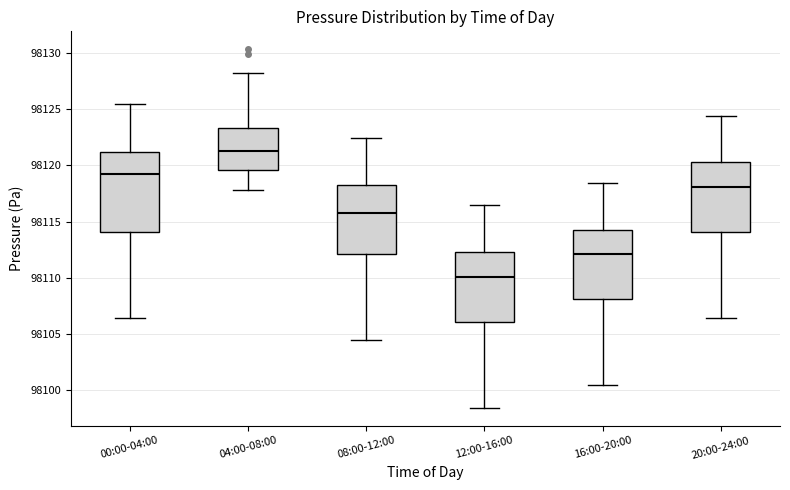

Reading left to right, read every box against the y-axis: the position of its median line, the range the box covers, and the ends of its whiskers. The values are not printed on the chart, so give them approximately, as read against the axis.

00:00-04:00: median 98119.5, box 98114.0 to 98121.0, whiskers 98106.5 to 98125.5
04:00-08:00: median 98121.5, box 98119.5 to 98123.5, whiskers 98118.0 to 98128.5
08:00-12:00: median 98116.0, box 98112.0 to 98118.5, whiskers 98104.5 to 98122.5
12:00-16:00: median 98110.0, box 98106.0 to 98112.5, whiskers 98098.5 to 98116.5
16:00-20:00: median 98112.0, box 98108.0 to 98114.5, whiskers 98100.5 to 98118.5
20:00-24:00: median 98118.0, box 98114.0 to 98120.5, whiskers 98106.5 to 98124.5